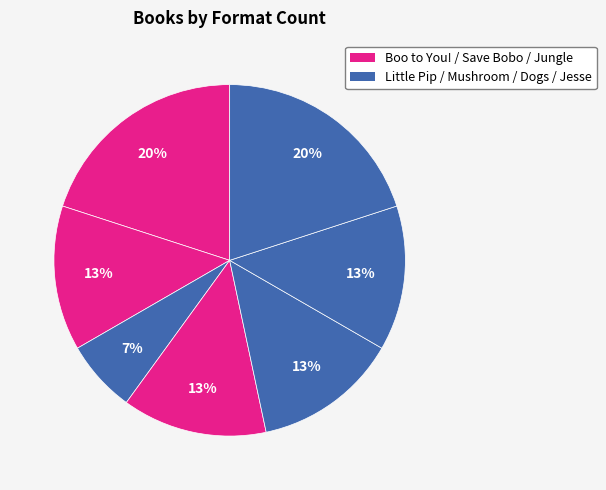

How many segments does this pie chart have?

7